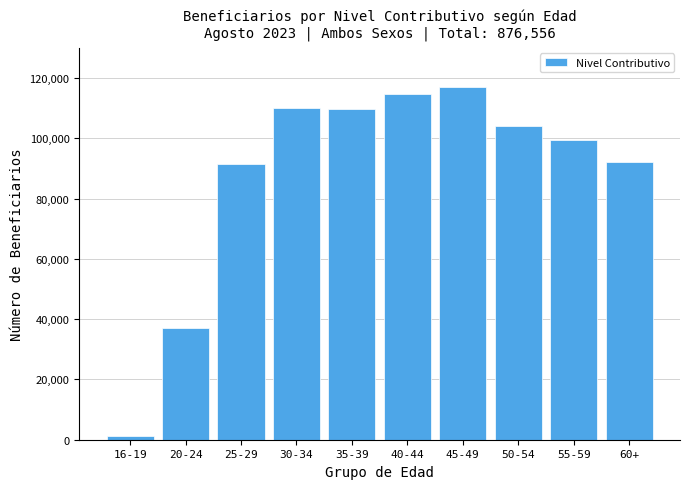

What is the maximum value shown in the chart?

117002